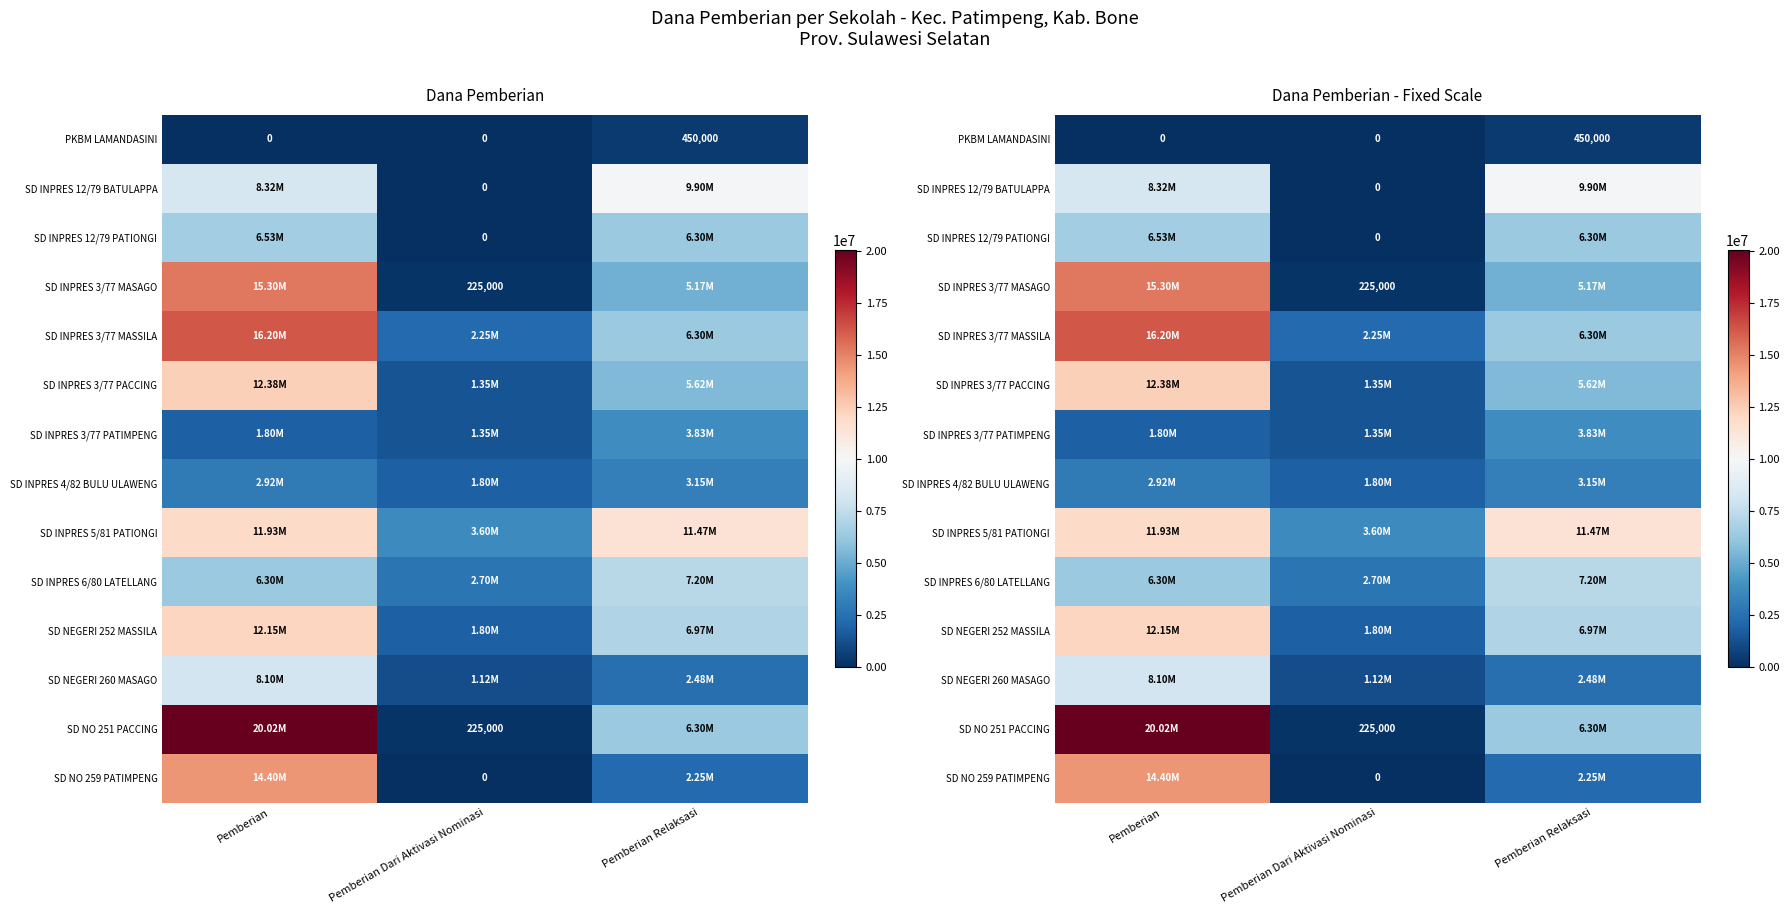

Which series changed the most between Pemberian and Pemberian Relaksasi?

SD NO 251 PACCING